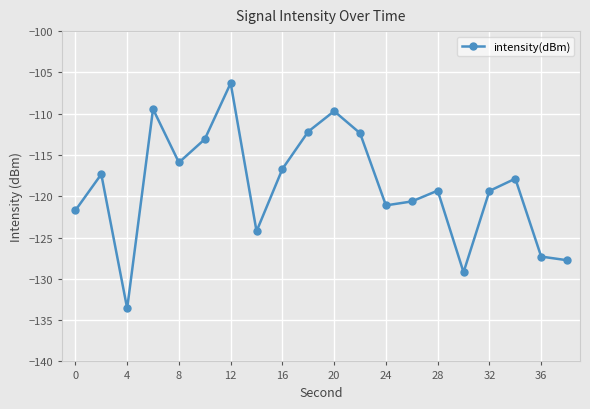

How many points are lower than both their immediate neighbors (excluding endpoints)?

5